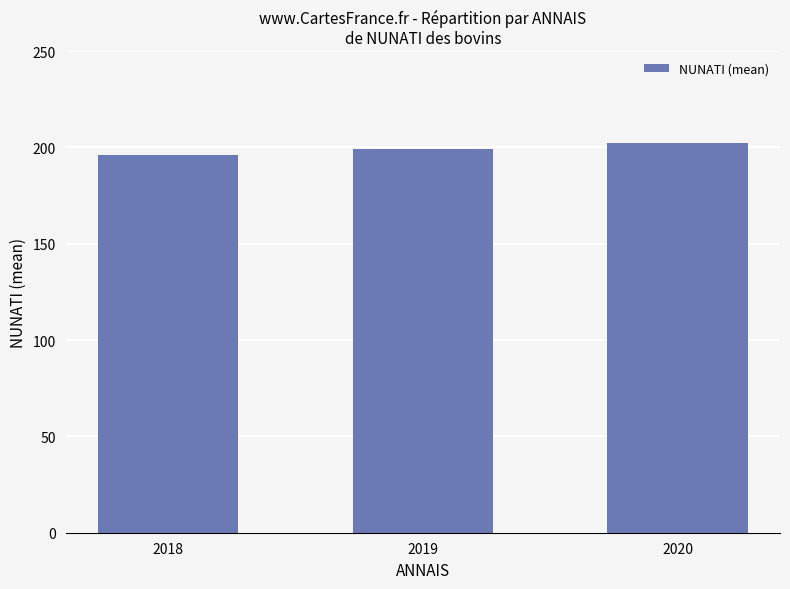

Rank the categories by value from lowest to highest.

2018, 2019, 2020